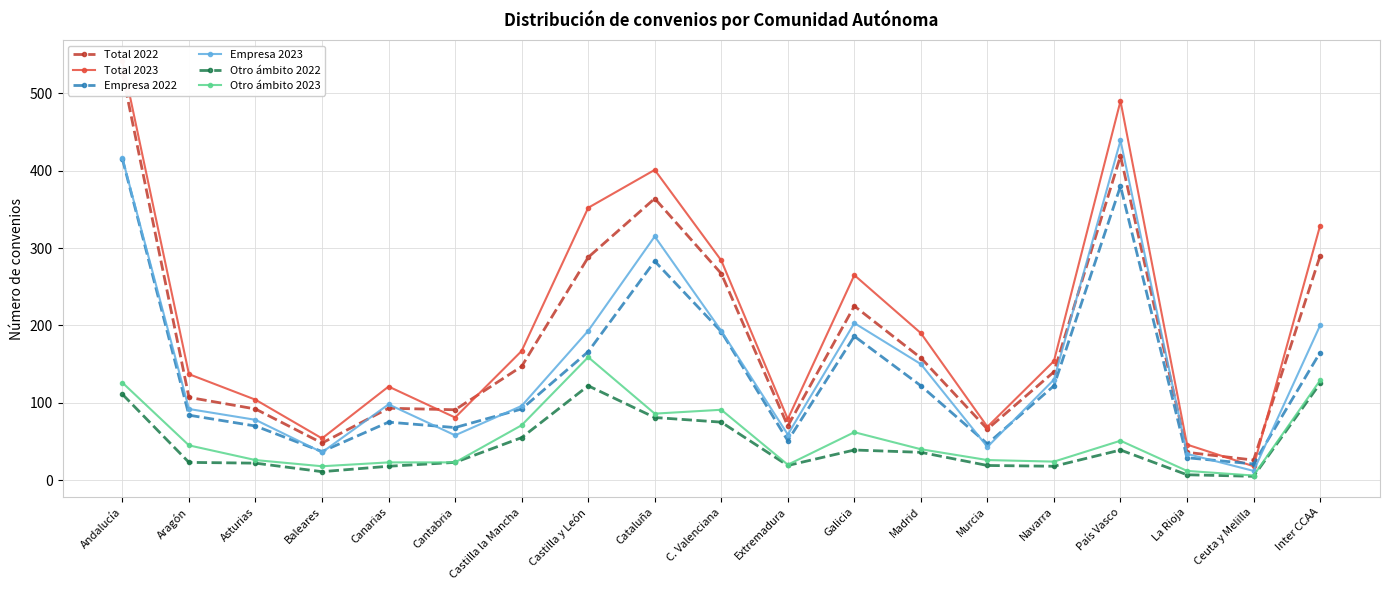

Is this an area chart (filled region under the line)?

No